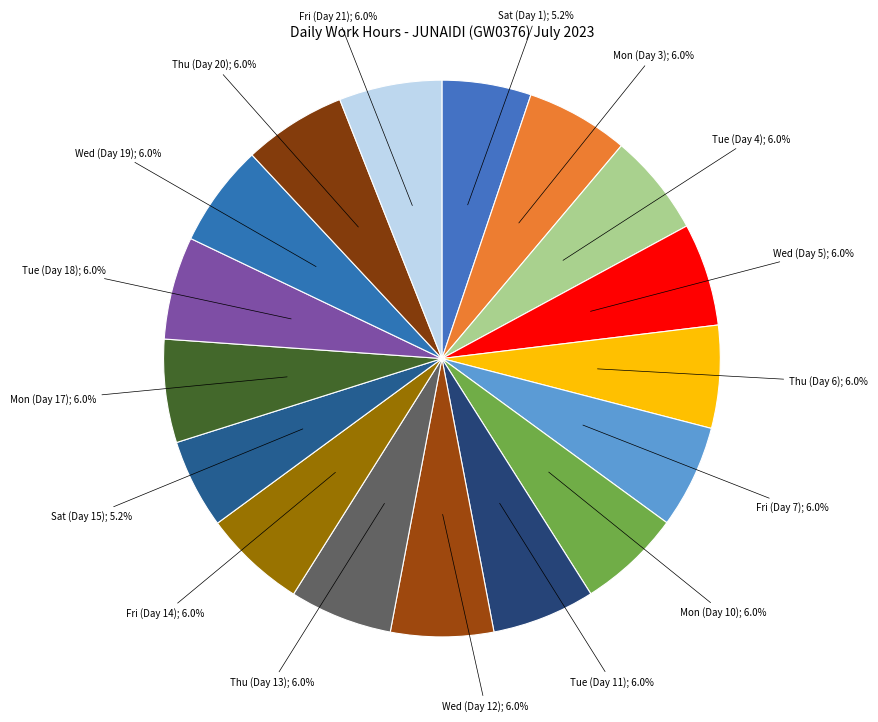

How many segments does this pie chart have?

17